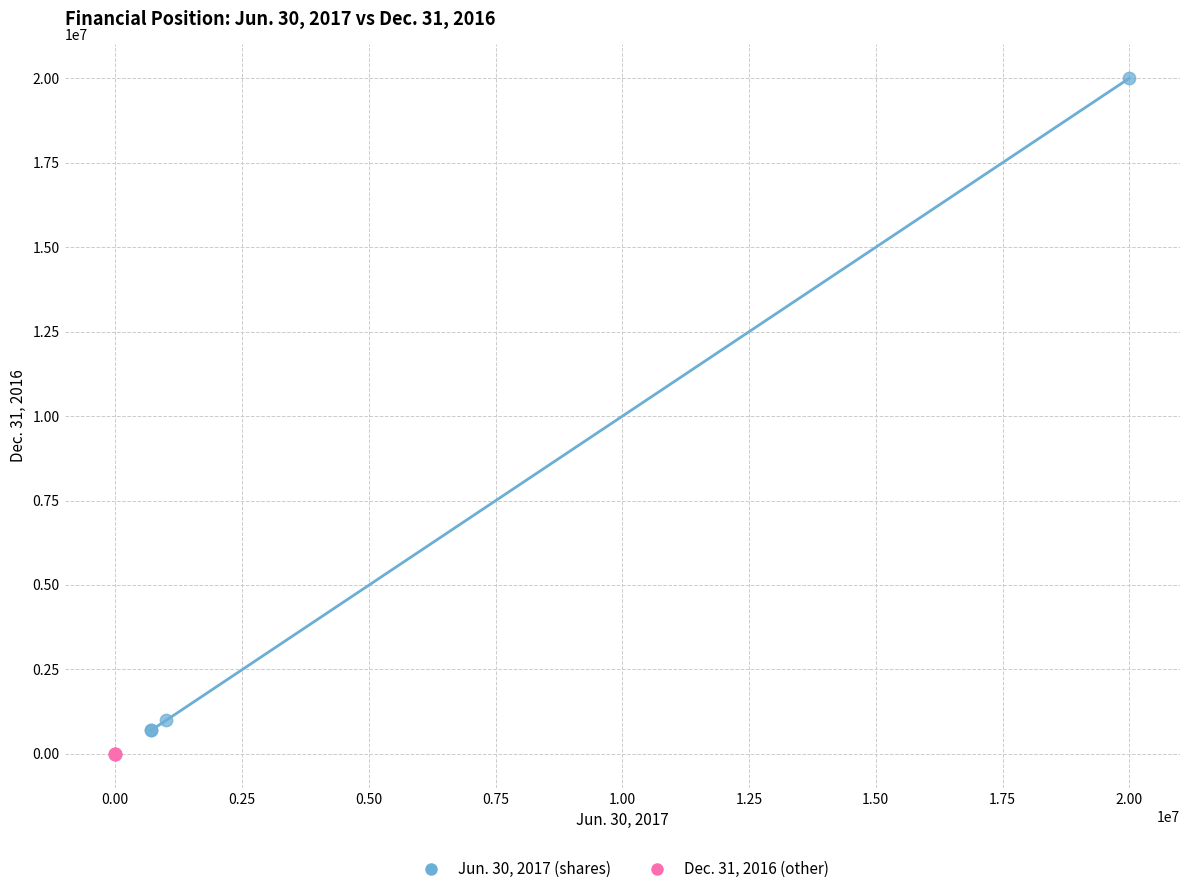

Which series has the largest Y range (max minus min)?

Jun. 30, 2017 (shares)